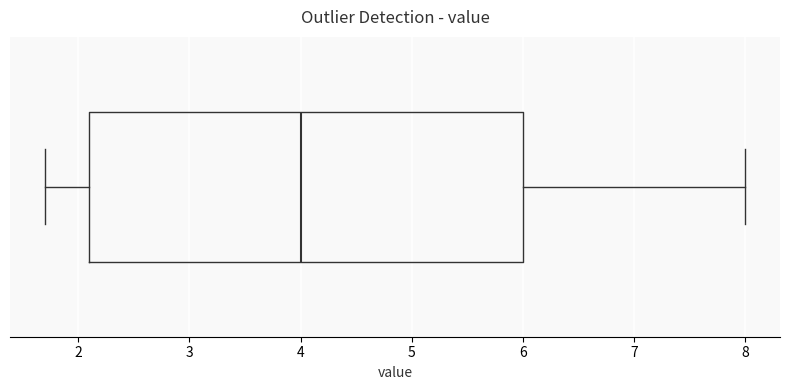

Where is the left edge of the box on the x-axis? The values are not printed on the chart, so give them approximately, as read against the axis.

2.1